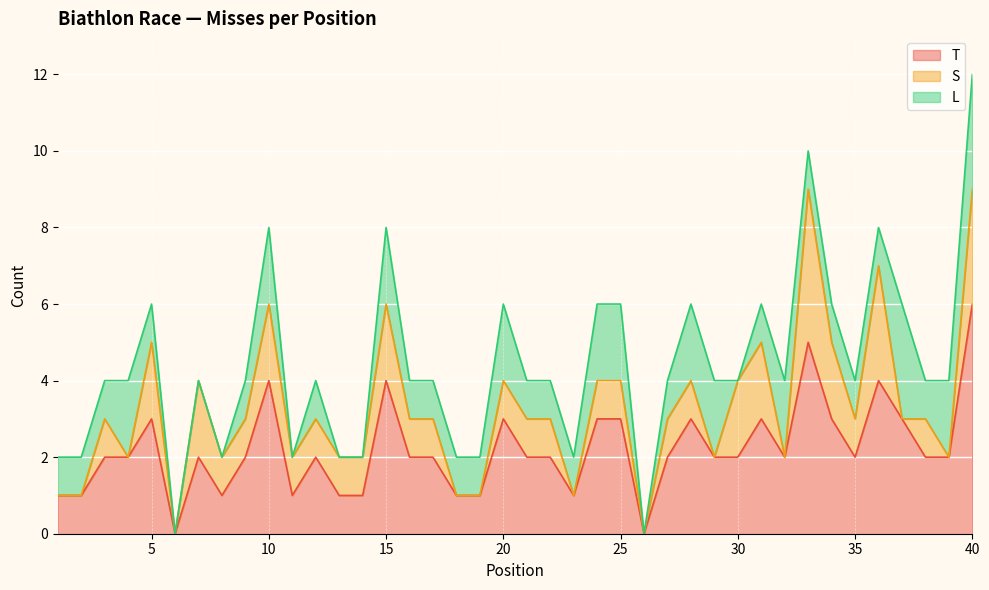

Which category has the highest value in the T series?

40